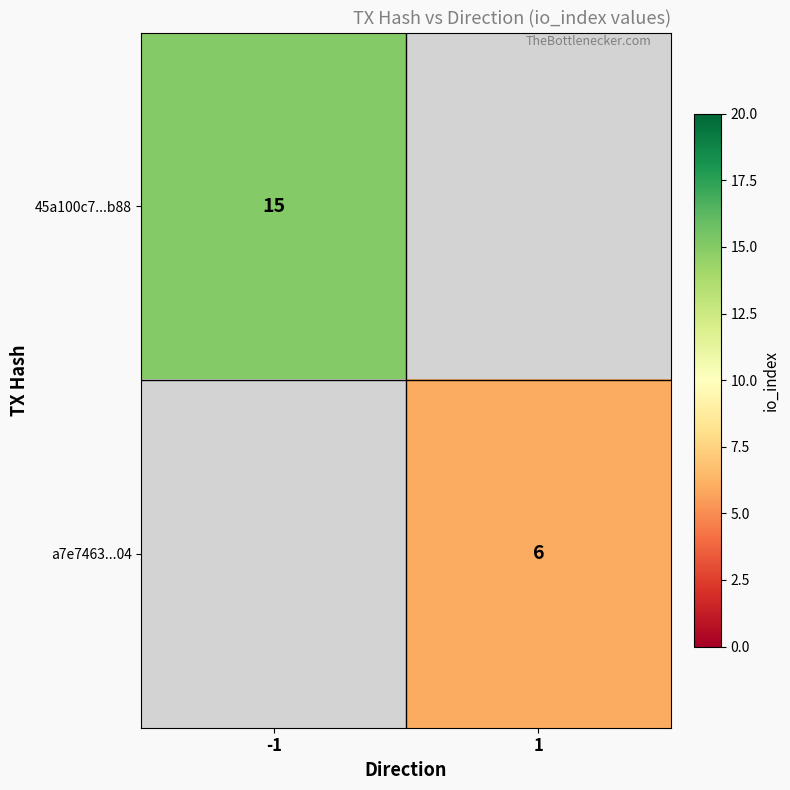

The value of a7e7463...04 at 1 is 3. True or false?

False